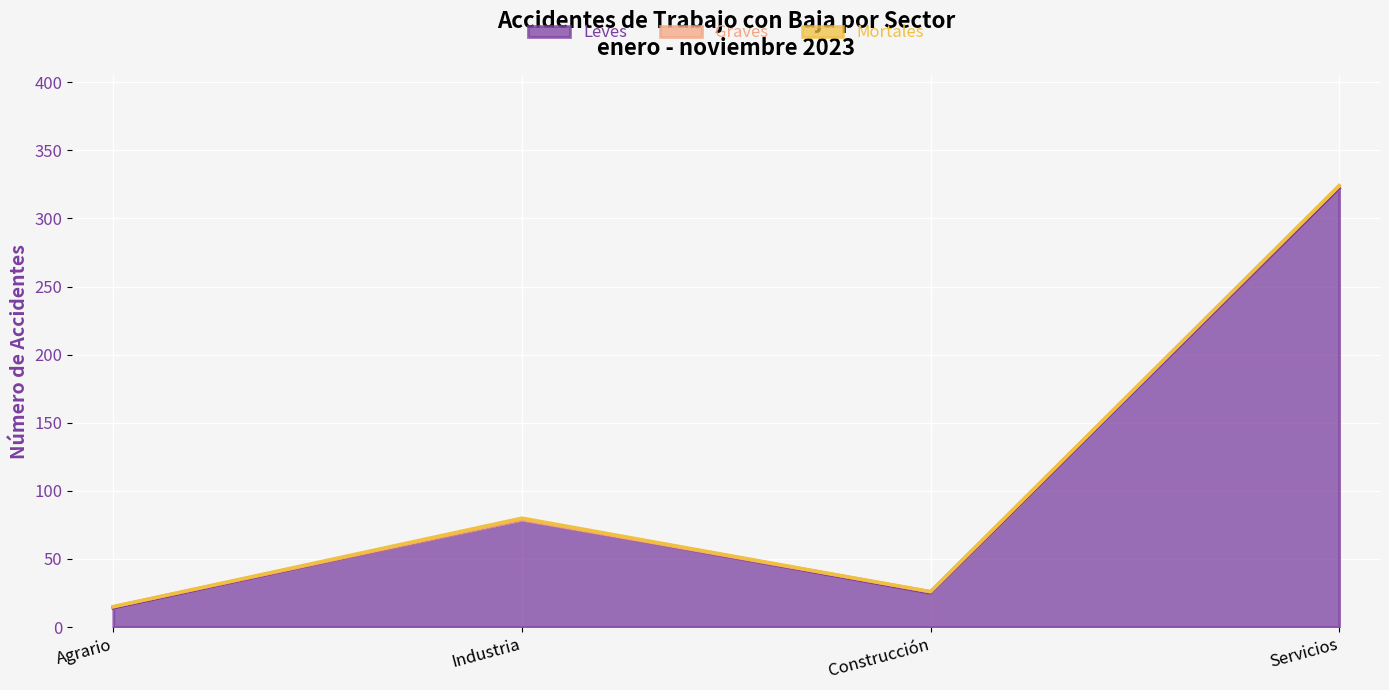

What is the difference between the Leves values at Industria and Servicios?

243